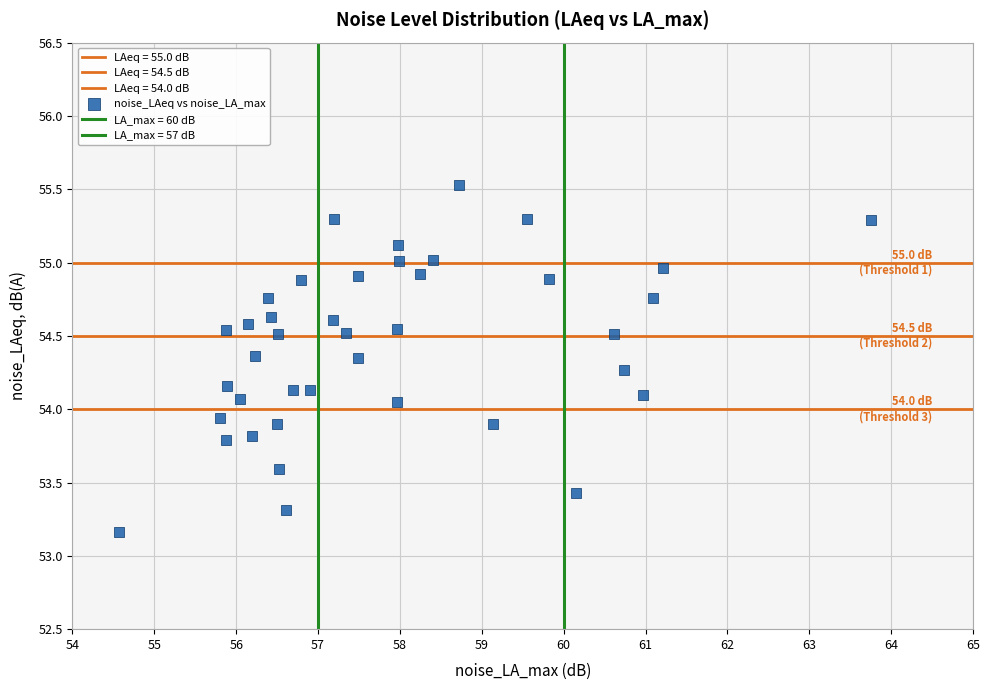

How many data points are displayed?

40